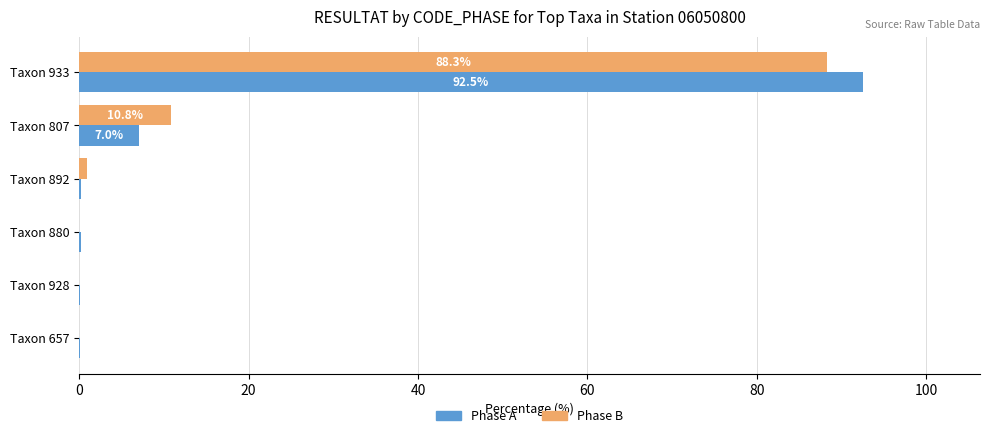

Between Taxon 807 and Taxon 928, which series saw the biggest shift?

Phase B